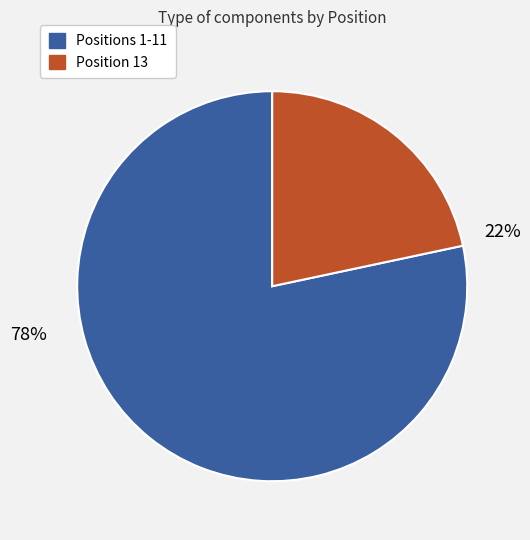

Does any single category account for the majority?

Yes